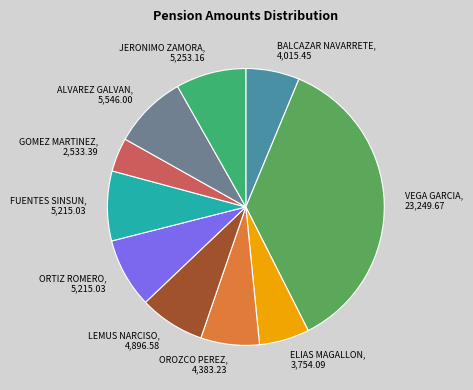

Which category has the biggest portion of the pie?

VEGA GARCIA